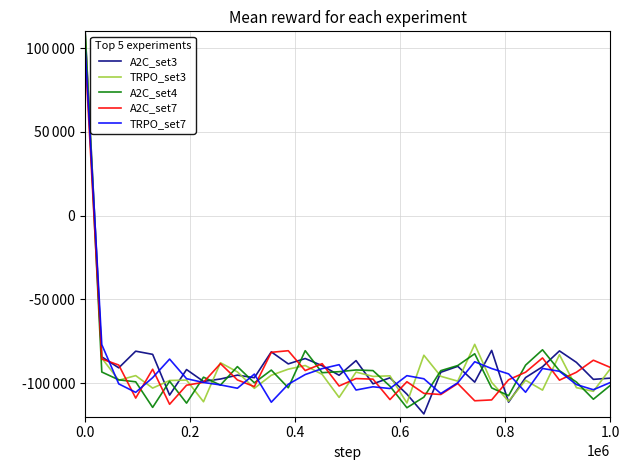

What is the sum of all TRPO_set7 values?

-2918778.5